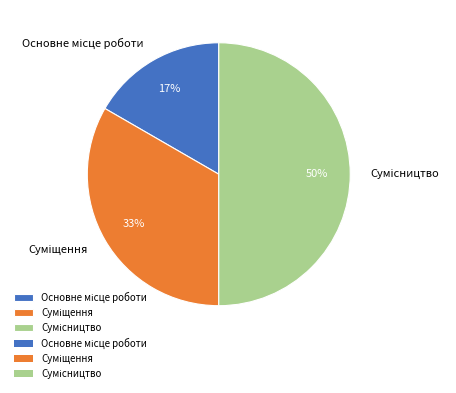

To the nearest percent, what is the difference between the largest and smallest slice percentages?

33%